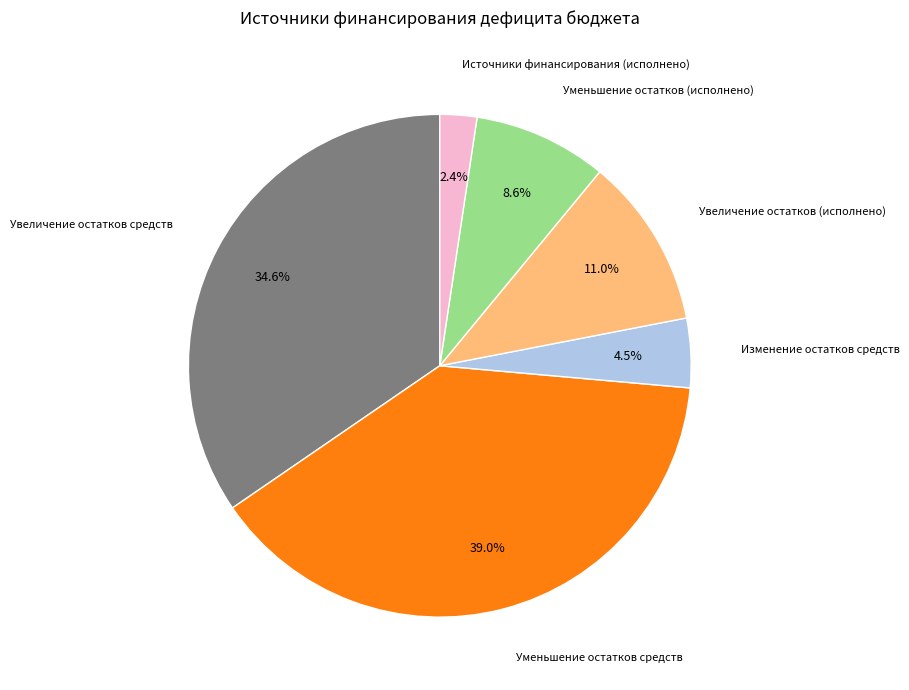

Is Увеличение остатков средств the majority of the pie?

No